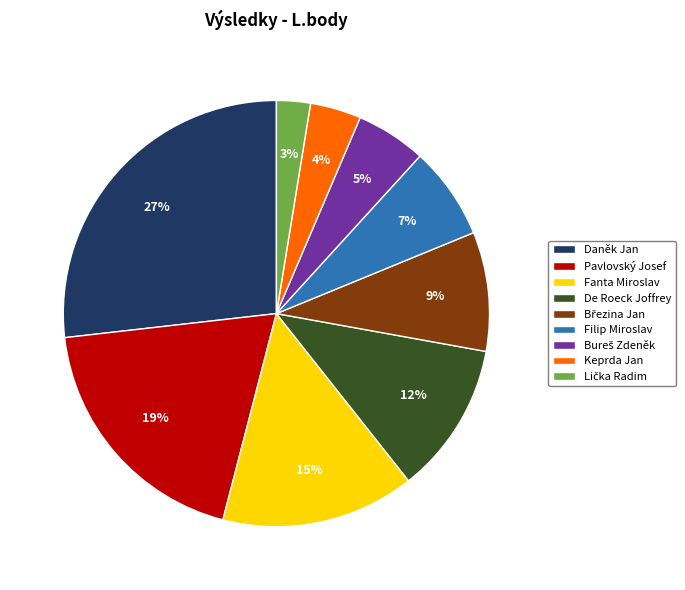

Combined, do De Roeck Joffrey and Fanta Miroslav account for over 50%?

No